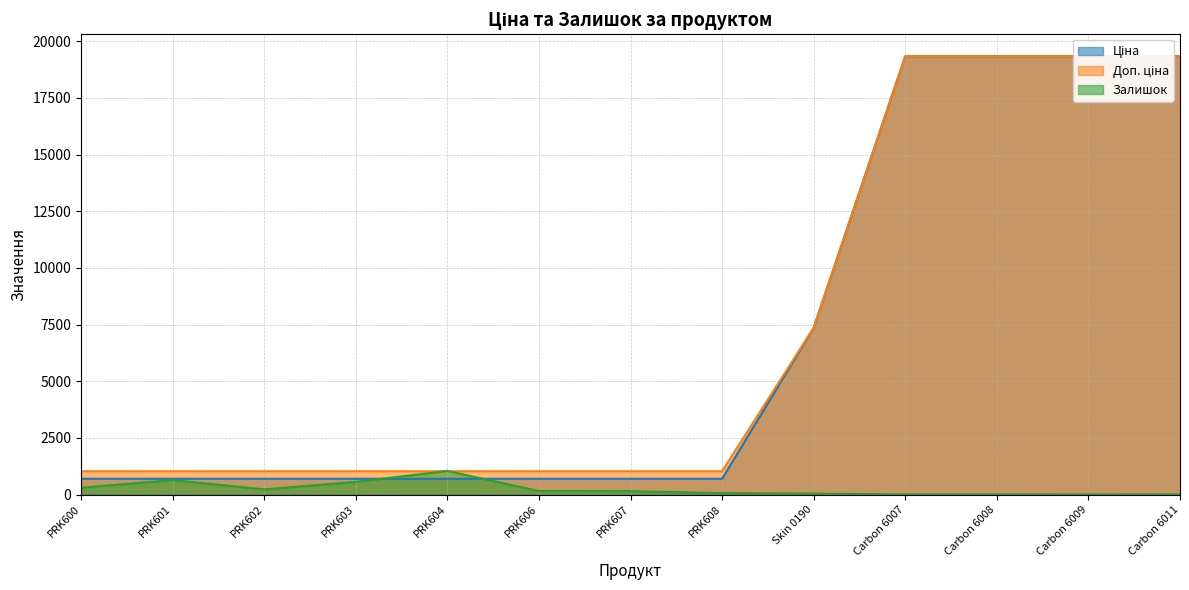

Reading left to right, extract all data points from this chart.

Ціна: 698.3	698.3	698.3	698.3	698.3	698.3	698.3	698.3	7360.2	19343.1	19343.1	19343.1	19343.1
Доп. ціна: 1031.4	1031.4	1031.4	1031.4	1031.4	1031.4	1031.4	1031.4	7360.2	19343.1	19343.1	19343.1	19343.1
Залишок: 305.0	641.0	231.0	562.0	1043.0	157.0	151.0	65.0	45.0	8.0	8.0	7.0	8.0